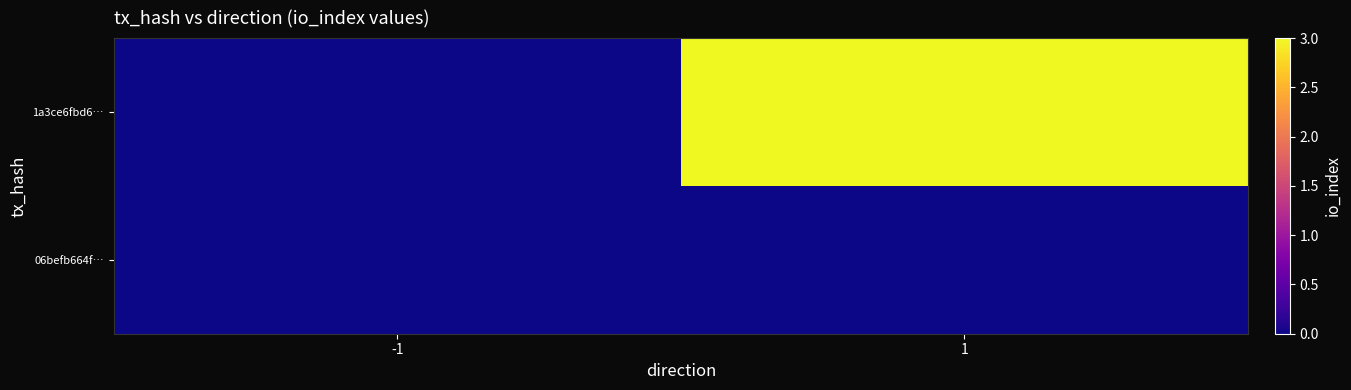

What is the greatest value displayed?

3